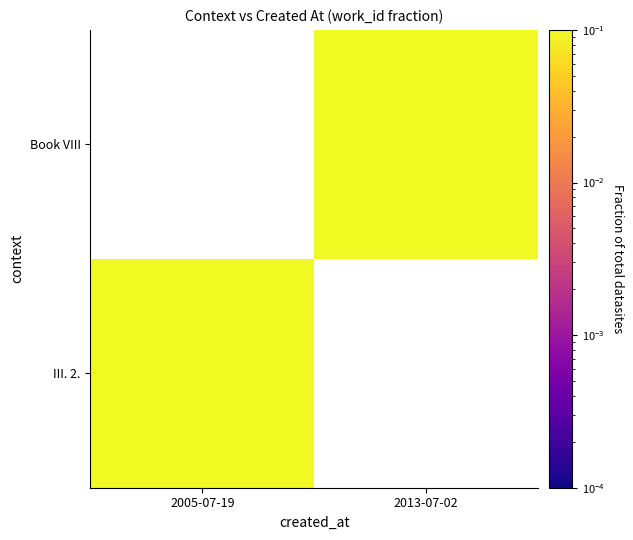

Rank the categories by III. 2. value from highest to lowest.

2005-07-19, 2013-07-02